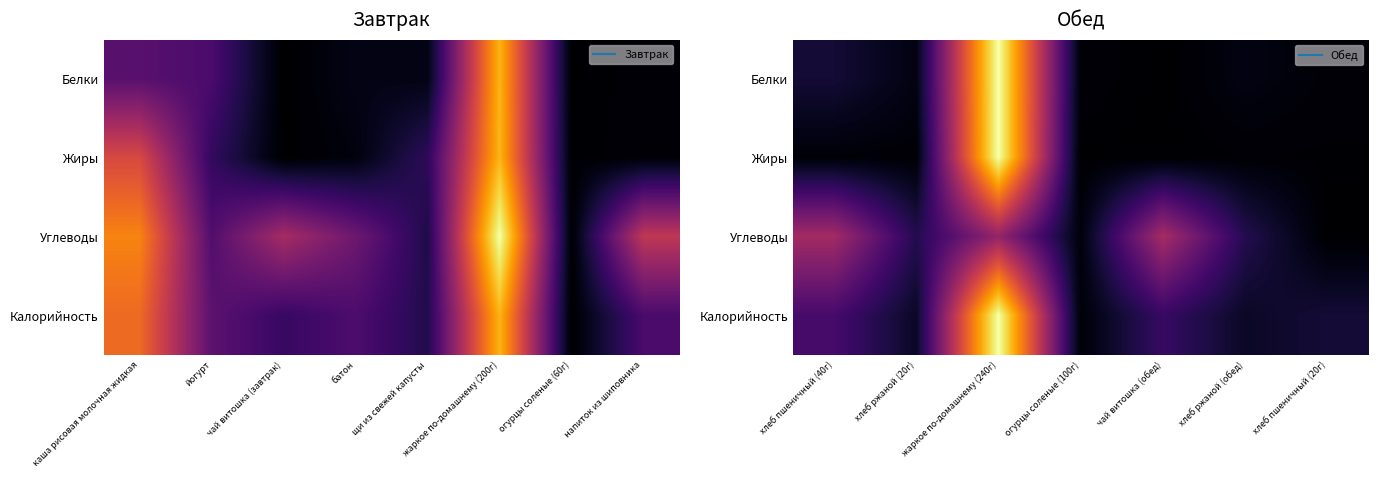

At which label is Жиры closest to 0?

чай витошка (обед)